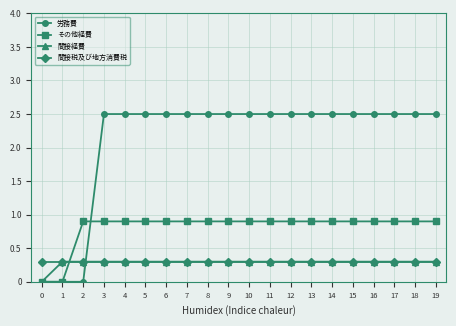

Reading left to right, transcribe all the data shown in this chart.

労務費: 0=0.0	1=0.0	2=0.0	3=2.5	4=2.5	5=2.5	6=2.5	7=2.5	8=2.5	9=2.5	10=2.5	11=2.5	12=2.5	13=2.5	14=2.5	15=2.5	16=2.5	17=2.5	18=2.5	19=2.5
その他経費: 0=0.0	1=0.0	2=0.9	3=0.9	4=0.9	5=0.9	6=0.9	7=0.9	8=0.9	9=0.9	10=0.9	11=0.9	12=0.9	13=0.9	14=0.9	15=0.9	16=0.9	17=0.9	18=0.9	19=0.9
間接経費: 0=0.0	1=0.3	2=0.3	3=0.3	4=0.3	5=0.3	6=0.3	7=0.3	8=0.3	9=0.3	10=0.3	11=0.3	12=0.3	13=0.3	14=0.3	15=0.3	16=0.3	17=0.3	18=0.3	19=0.3
間接税及び地方消費税: 0=0.3	1=0.3	2=0.3	3=0.3	4=0.3	5=0.3	6=0.3	7=0.3	8=0.3	9=0.3	10=0.3	11=0.3	12=0.3	13=0.3	14=0.3	15=0.3	16=0.3	17=0.3	18=0.3	19=0.3